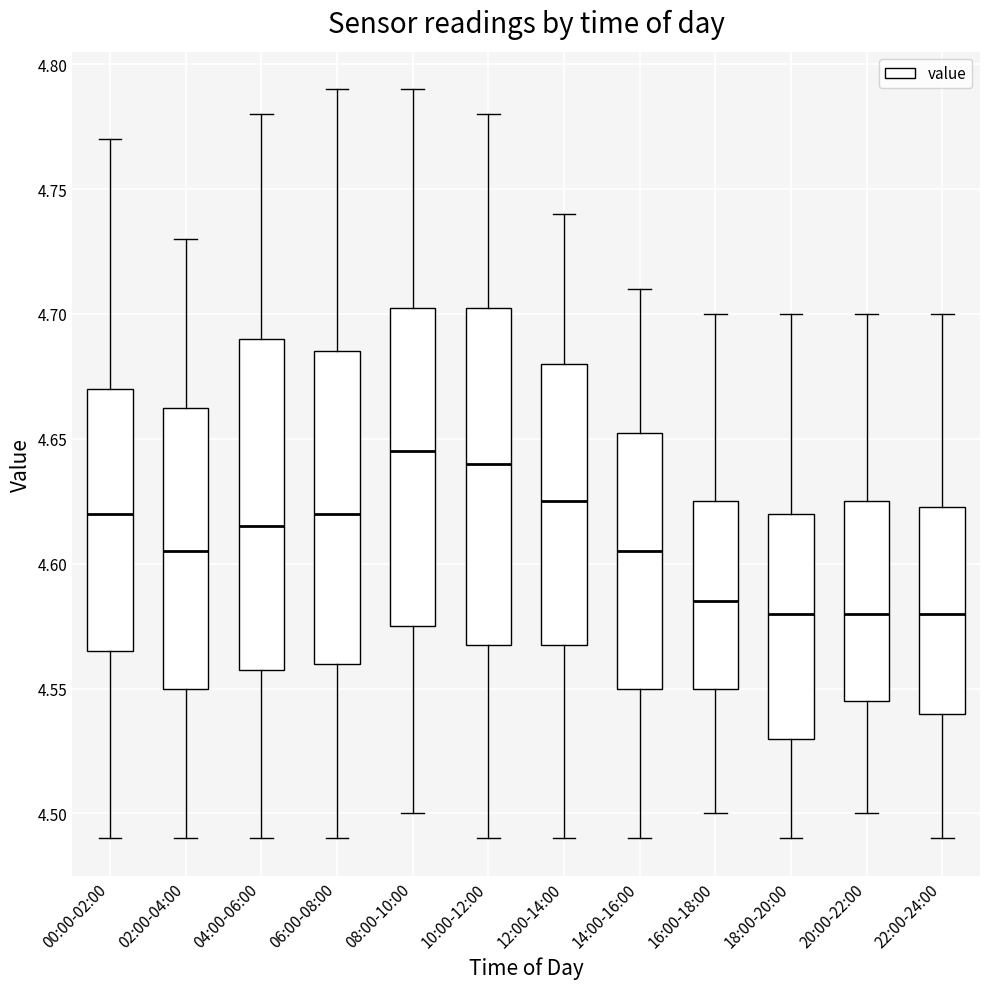

Reading left to right, transcribe this box plot: for each box, give where its median line is, the range the box spans, and where its two whiskers end, as read against the y-axis. The values are not printed on the chart, so give them approximately, as read against the axis.

00:00-02:00: median 4.620, box 4.565 to 4.670, whiskers 4.490 to 4.770
02:00-04:00: median 4.605, box 4.550 to 4.665, whiskers 4.490 to 4.730
04:00-06:00: median 4.615, box 4.560 to 4.690, whiskers 4.490 to 4.780
06:00-08:00: median 4.620, box 4.560 to 4.685, whiskers 4.490 to 4.790
08:00-10:00: median 4.645, box 4.575 to 4.705, whiskers 4.500 to 4.790
10:00-12:00: median 4.640, box 4.570 to 4.705, whiskers 4.490 to 4.780
12:00-14:00: median 4.625, box 4.570 to 4.680, whiskers 4.490 to 4.740
14:00-16:00: median 4.605, box 4.550 to 4.655, whiskers 4.490 to 4.710
16:00-18:00: median 4.585, box 4.550 to 4.625, whiskers 4.500 to 4.700
18:00-20:00: median 4.580, box 4.530 to 4.620, whiskers 4.490 to 4.700
20:00-22:00: median 4.580, box 4.545 to 4.625, whiskers 4.500 to 4.700
22:00-24:00: median 4.580, box 4.540 to 4.625, whiskers 4.490 to 4.700